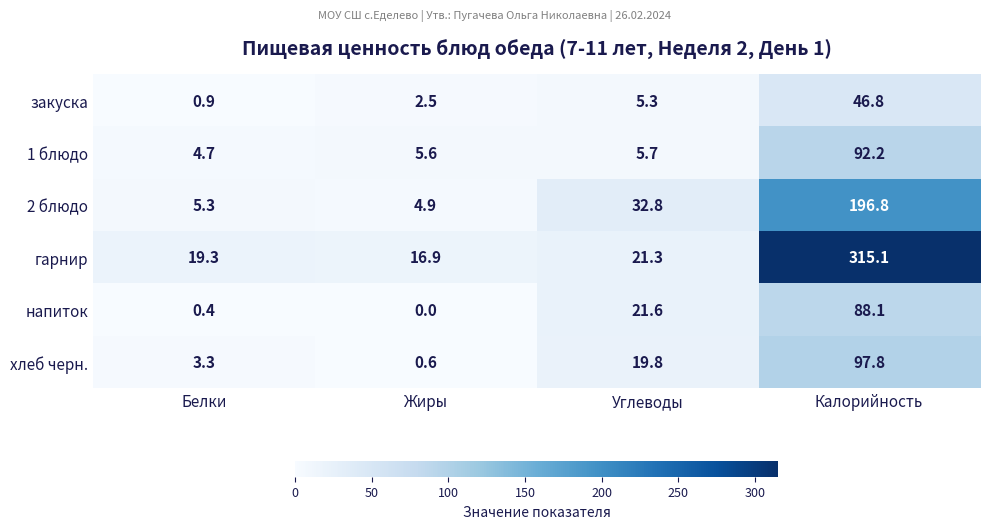

What is the difference between the maximum and minimum values in the гарнир series?

298.2